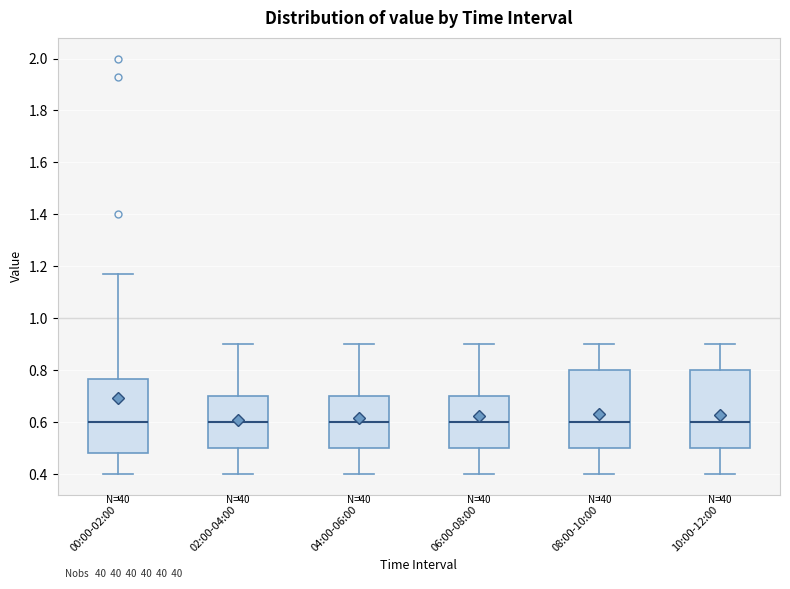

Reading left to right, read every box against the y-axis: the position of its median line, the range the box covers, and the ends of its whiskers. The values are not printed on the chart, so give them approximately, as read against the axis.

00:00-02:00: median 0.60, box 0.48 to 0.76, whiskers 0.40 to 1.18
02:00-04:00: median 0.60, box 0.50 to 0.70, whiskers 0.40 to 0.90
04:00-06:00: median 0.60, box 0.50 to 0.70, whiskers 0.40 to 0.90
06:00-08:00: median 0.60, box 0.50 to 0.70, whiskers 0.40 to 0.90
08:00-10:00: median 0.60, box 0.50 to 0.80, whiskers 0.40 to 0.90
10:00-12:00: median 0.60, box 0.50 to 0.80, whiskers 0.40 to 0.90